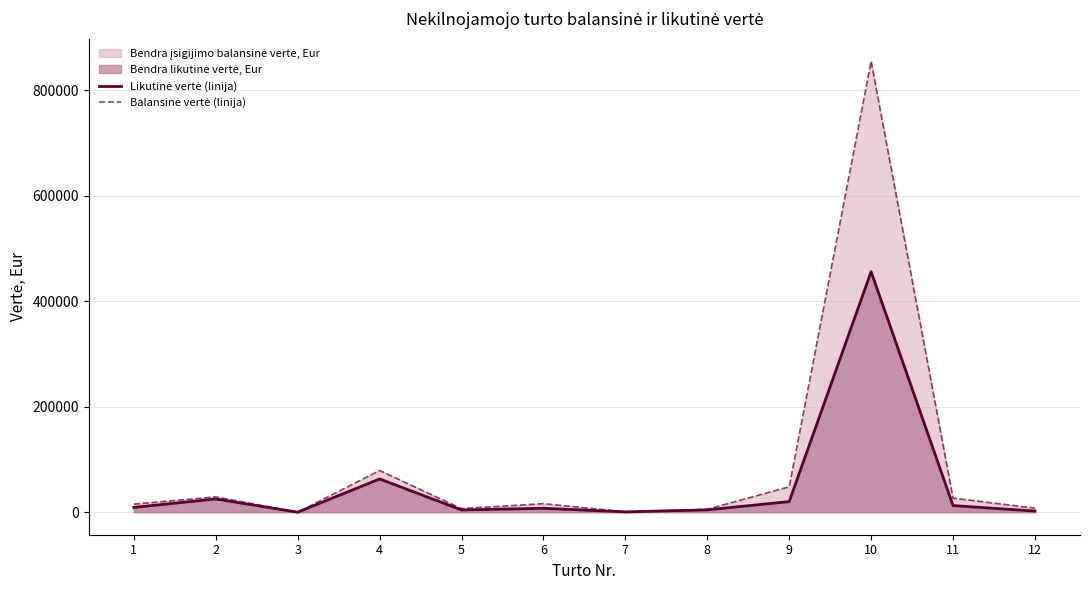

How many series are shown in this chart?

2